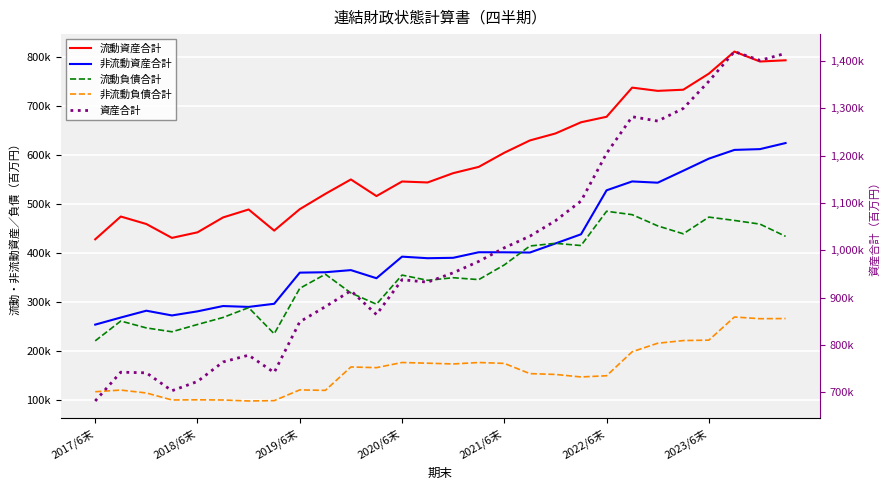

How many series are shown in this chart?

5